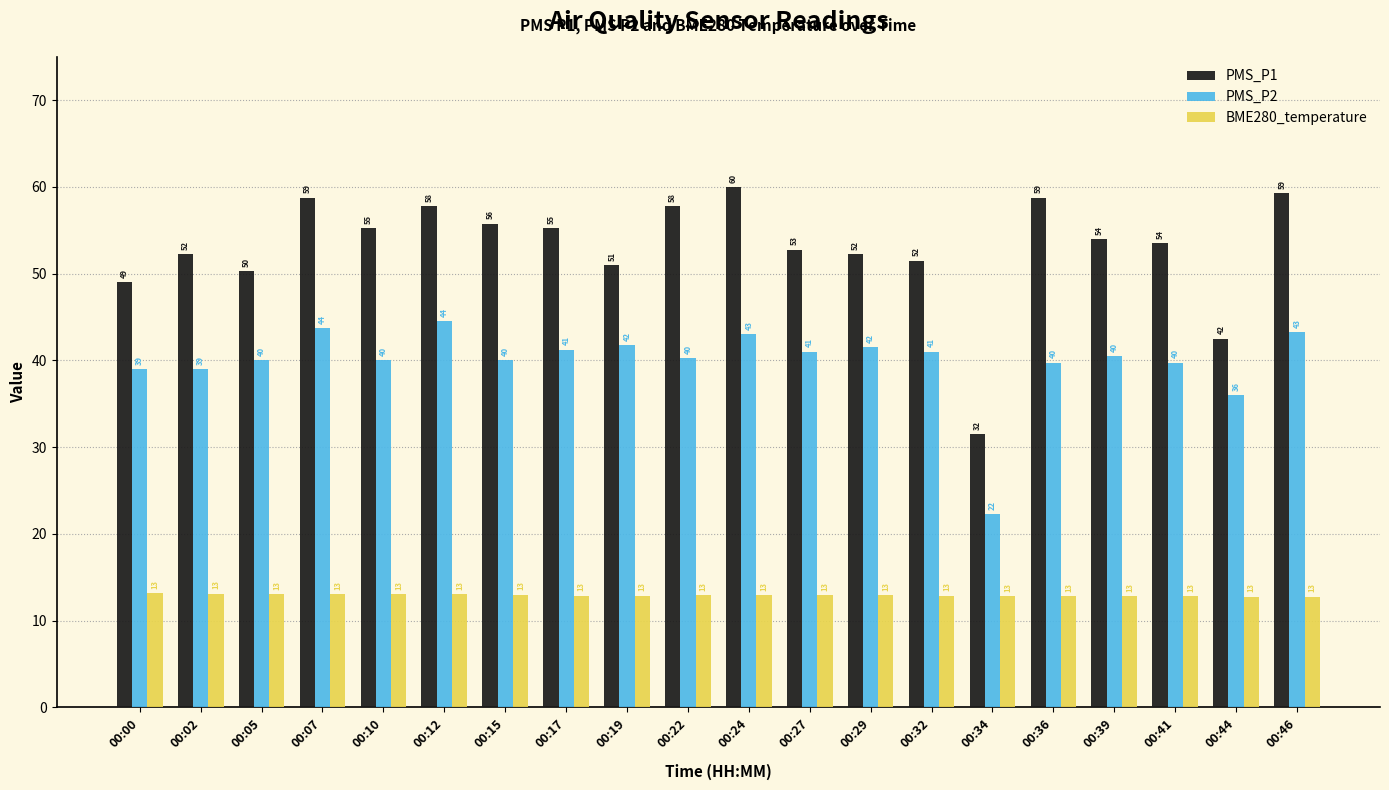

At how many categories does at least one series exceed 37?

19